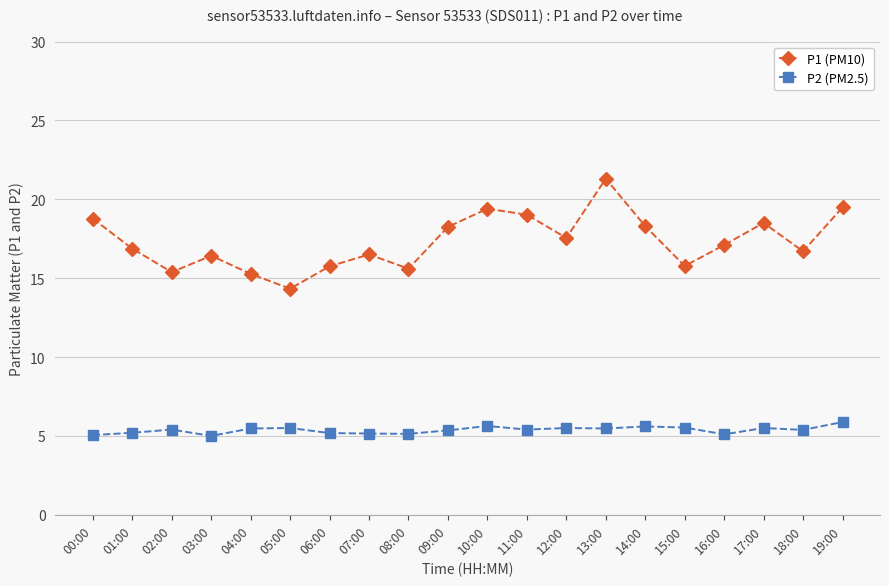

List the series in order of their peak value, lowest first.

P2 (PM2.5), P1 (PM10)